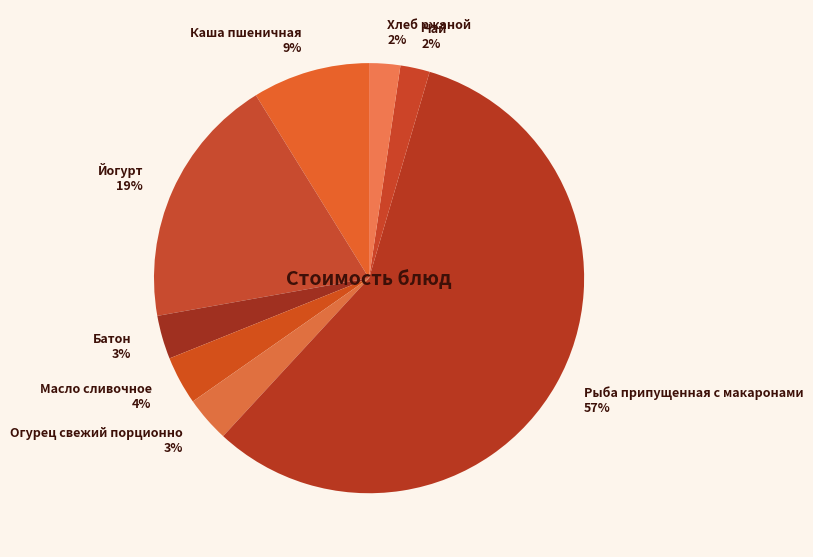

To the nearest percent, what portion does Батон represent?

3%